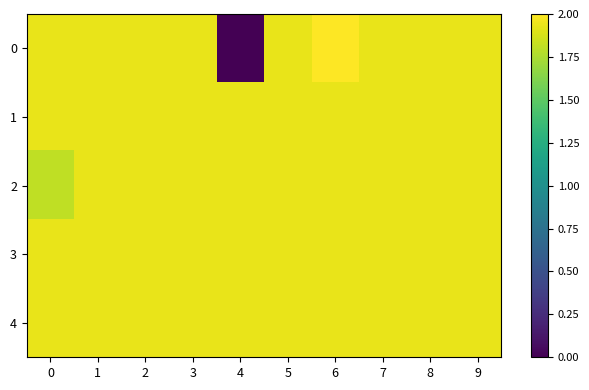

Which category has the lowest value across all series?

4